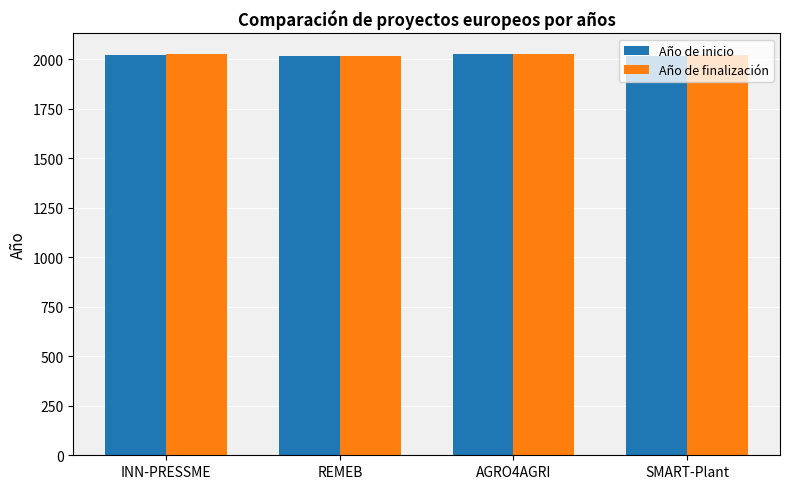

Is it true that Año de finalización equals 2025 at INN-PRESSME?

True